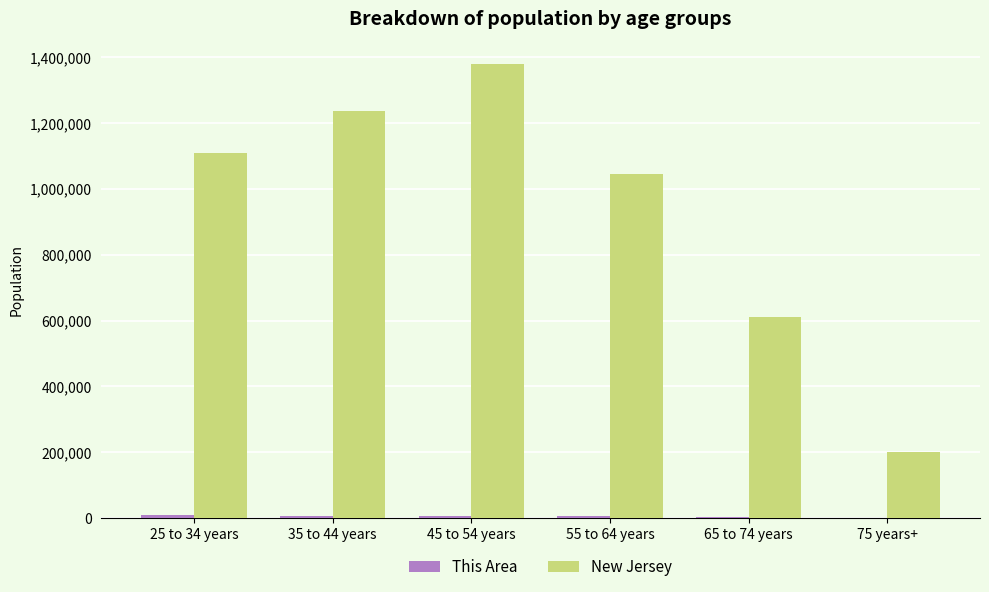

The value of New Jersey at 35 to 44 years is 1238297. True or false?

True